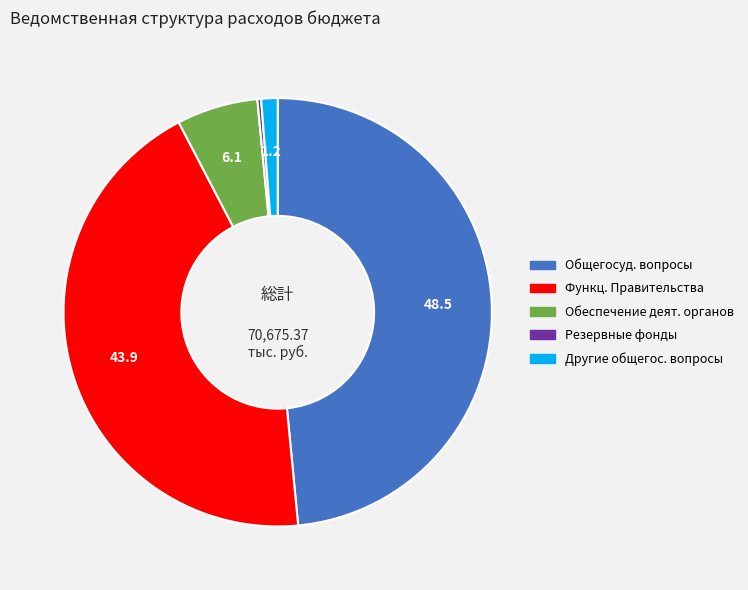

Is the sum of Другие общегос. вопросы and Обеспечение деят. органов greater than half?

No